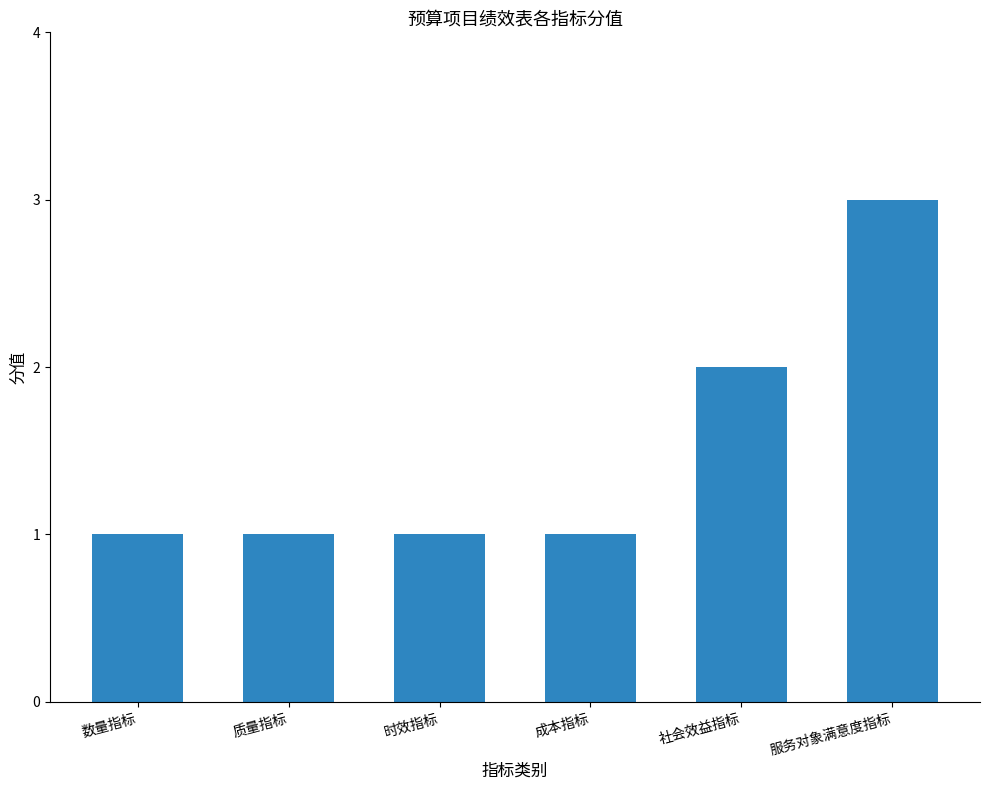

How many series are shown in this chart?

1